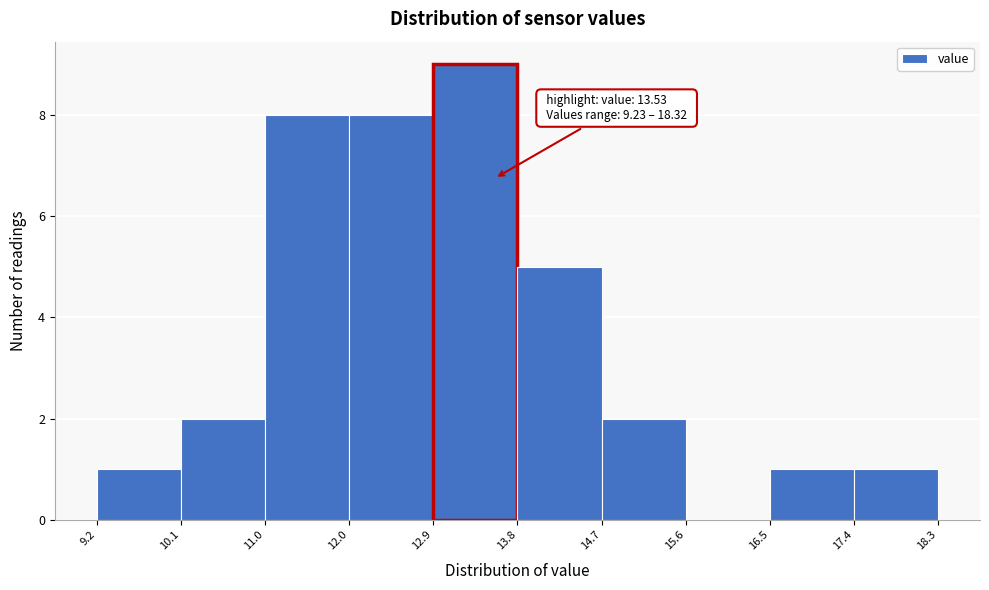

Which range on the x-axis has the tallest bar?

12.9 to 13.8